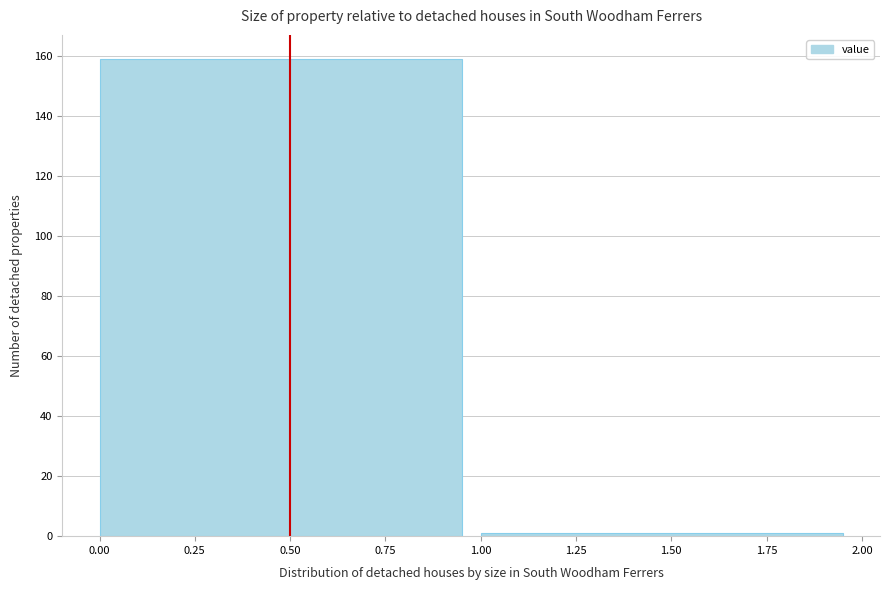

Reading left to right, list every bar in this chart as the range it spans on the x-axis followed by its height. The values are not printed on the chart, so give them approximately, as read against the axis.

0.00 to 1.00: 160
1.00 to 2.00: under 2